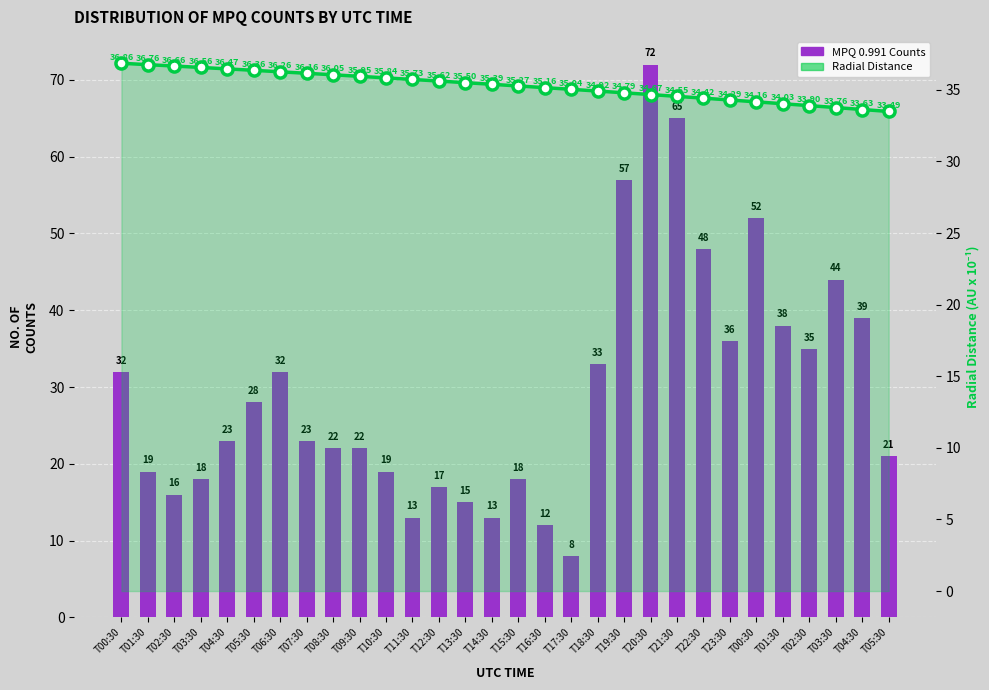

At which category is the sum across all series the highest?

T20:30